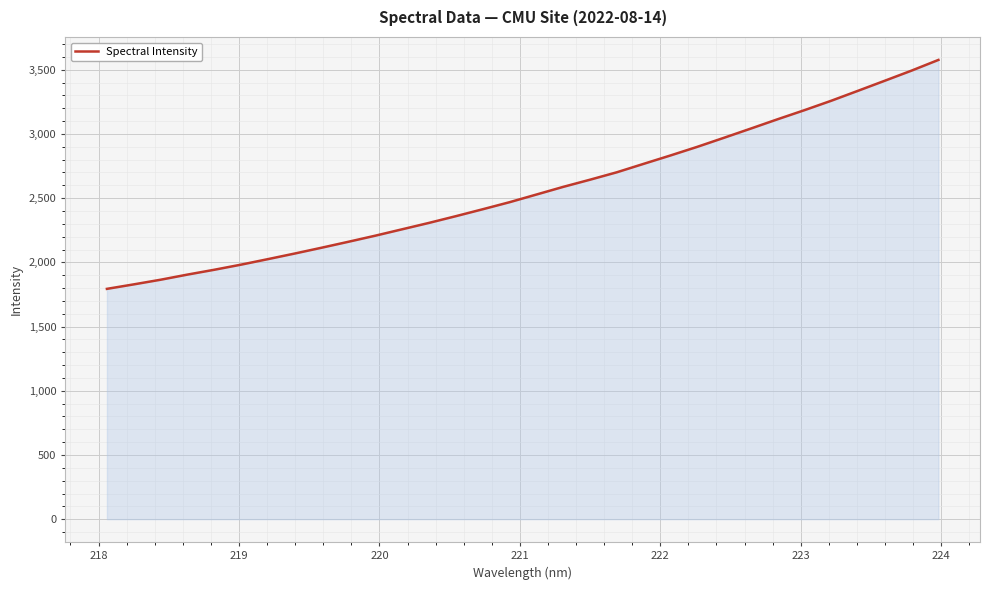

What is the smallest value displayed?

1793.8